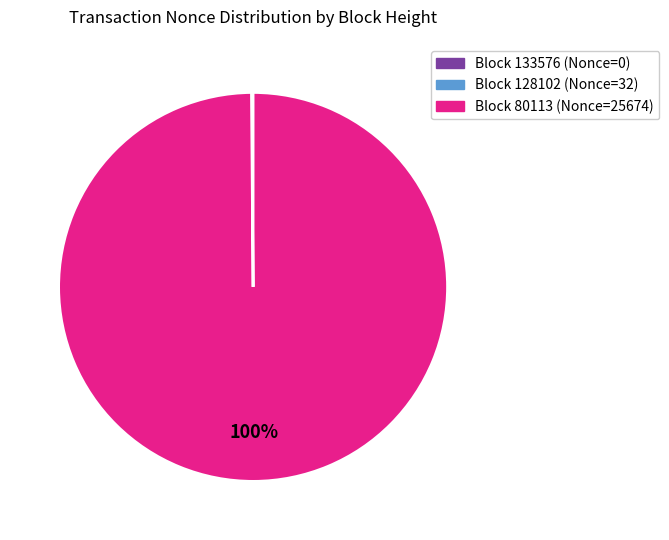

To the nearest percent, what is the average slice percentage?

33%